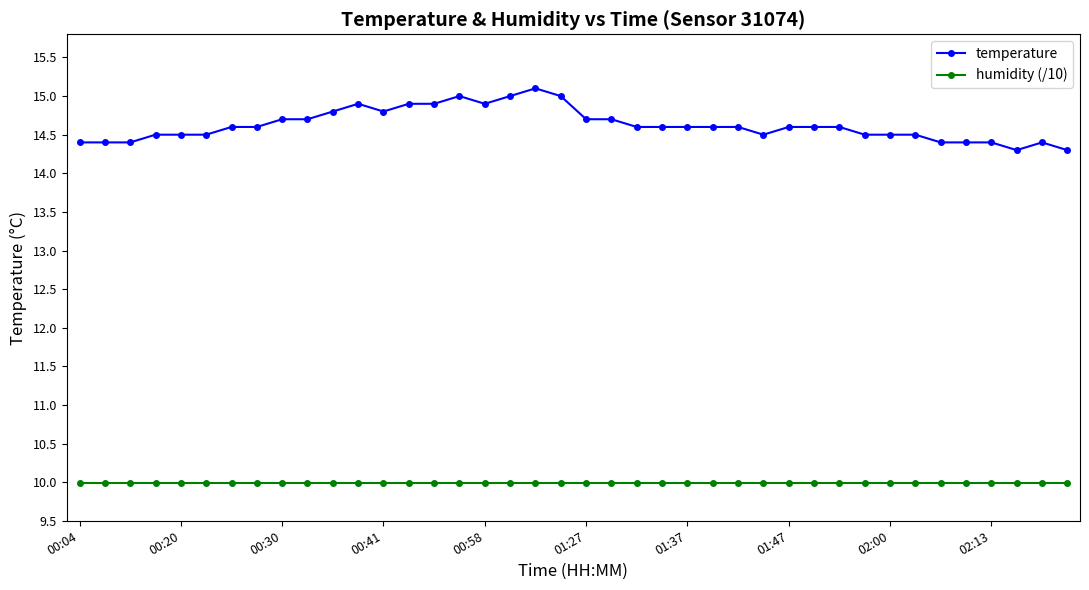

List the series in order of their peak value, lowest first.

humidity (/10), temperature